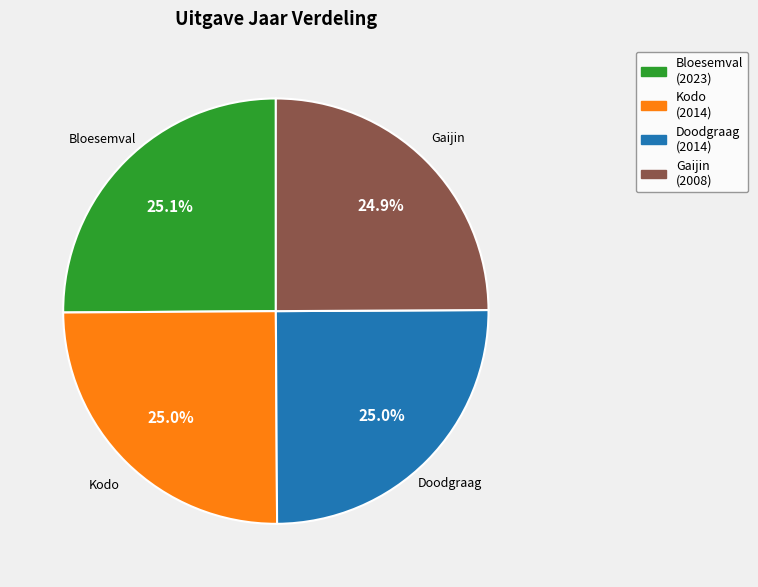

The Gaijin slice represents 18% of the pie. True or false?

False